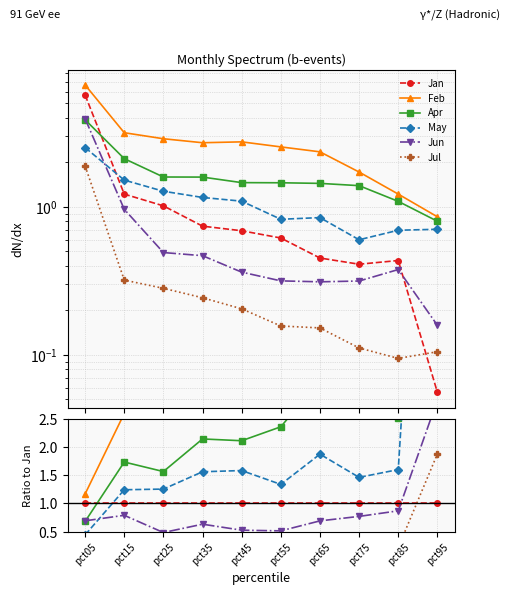

The May series shows 0.6 at pct65. True or false?

False